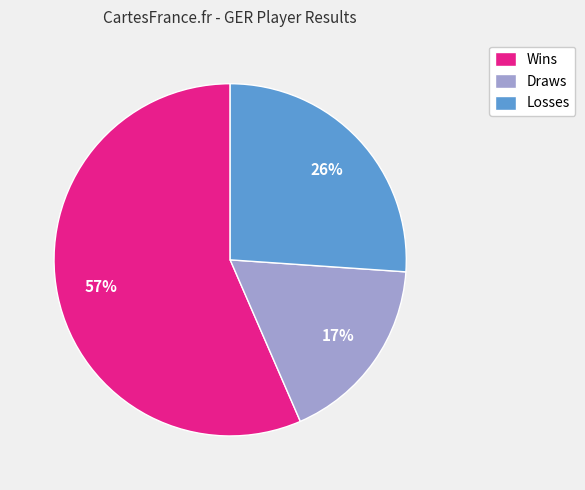

To the nearest percent, what percentage of the pie is Losses?

26%